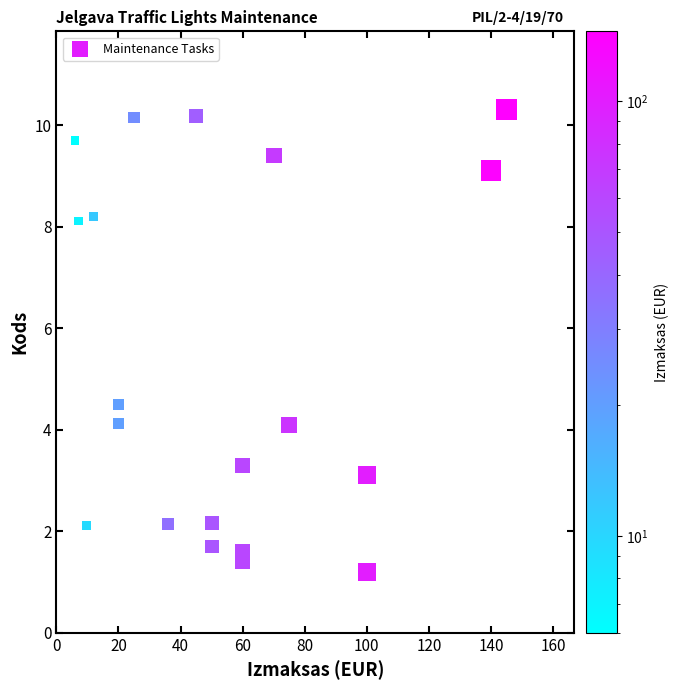

What is the range of Y values (max minus min)?

9.1